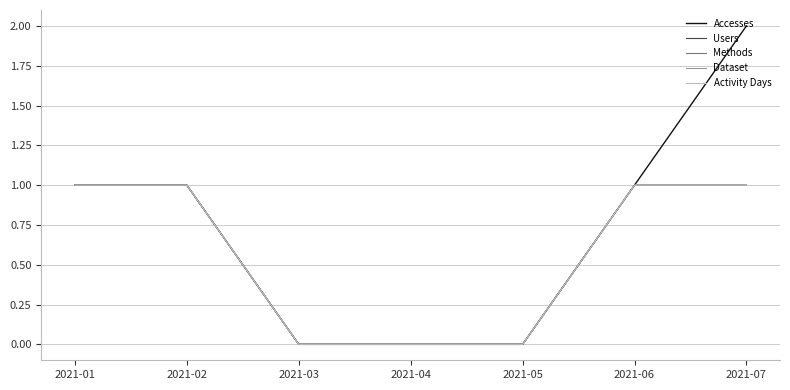

Reading right to left, list all the values displayed in this chart.

Accesses: 2021-07=2	2021-06=1	2021-05=0	2021-04=0	2021-03=0	2021-02=1	2021-01=1
Users: 2021-07=1	2021-06=1	2021-05=0	2021-04=0	2021-03=0	2021-02=1	2021-01=1
Methods: 2021-07=1	2021-06=1	2021-05=0	2021-04=0	2021-03=0	2021-02=1	2021-01=1
Dataset: 2021-07=1	2021-06=1	2021-05=0	2021-04=0	2021-03=0	2021-02=1	2021-01=1
Activity Days: 2021-07=1	2021-06=1	2021-05=0	2021-04=0	2021-03=0	2021-02=1	2021-01=1